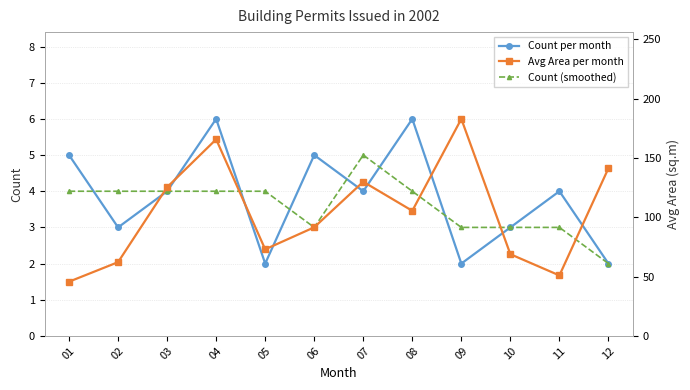

Which series has the largest range (max minus min)?

Avg Area per month